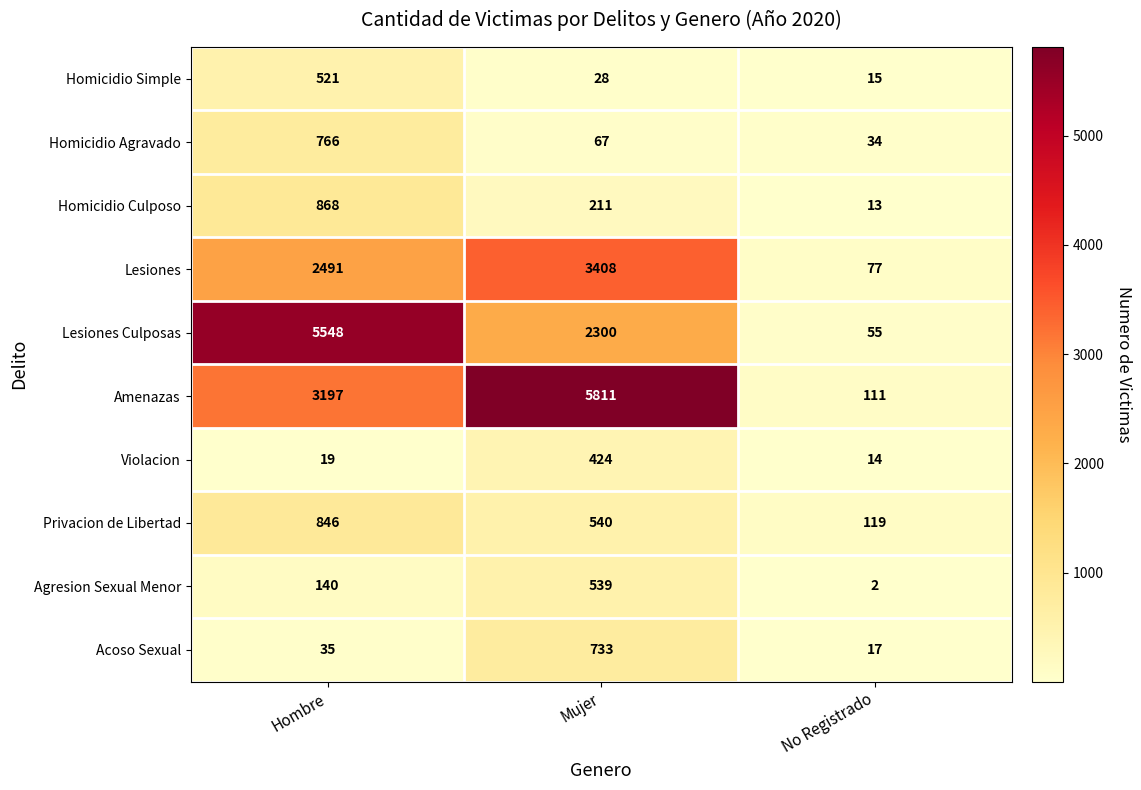

Is it true that Homicidio Culposo equals 868 at Hombre?

True